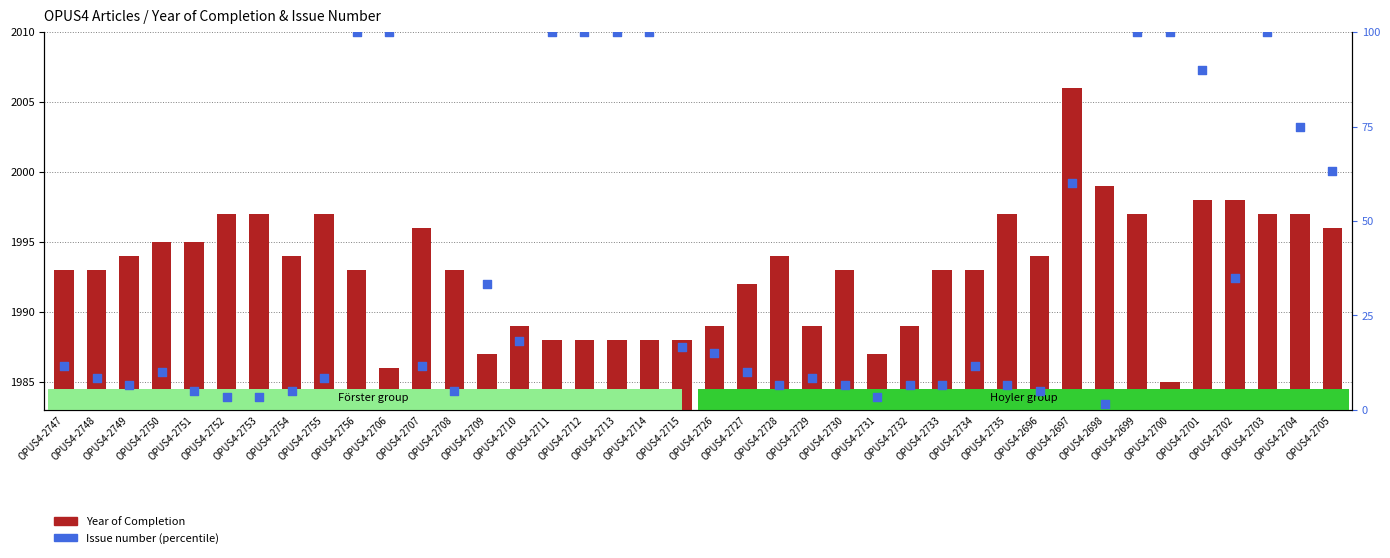

Which series reaches the minimum Y coordinate?

Issue number (percentile)